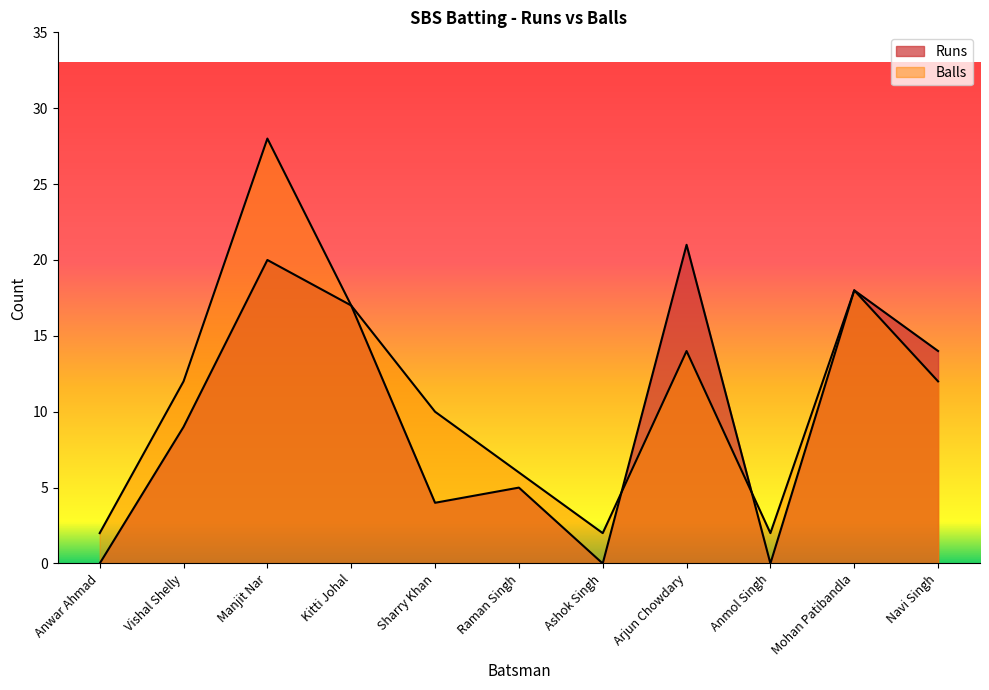

How many times do Runs and Balls cross each other?

2